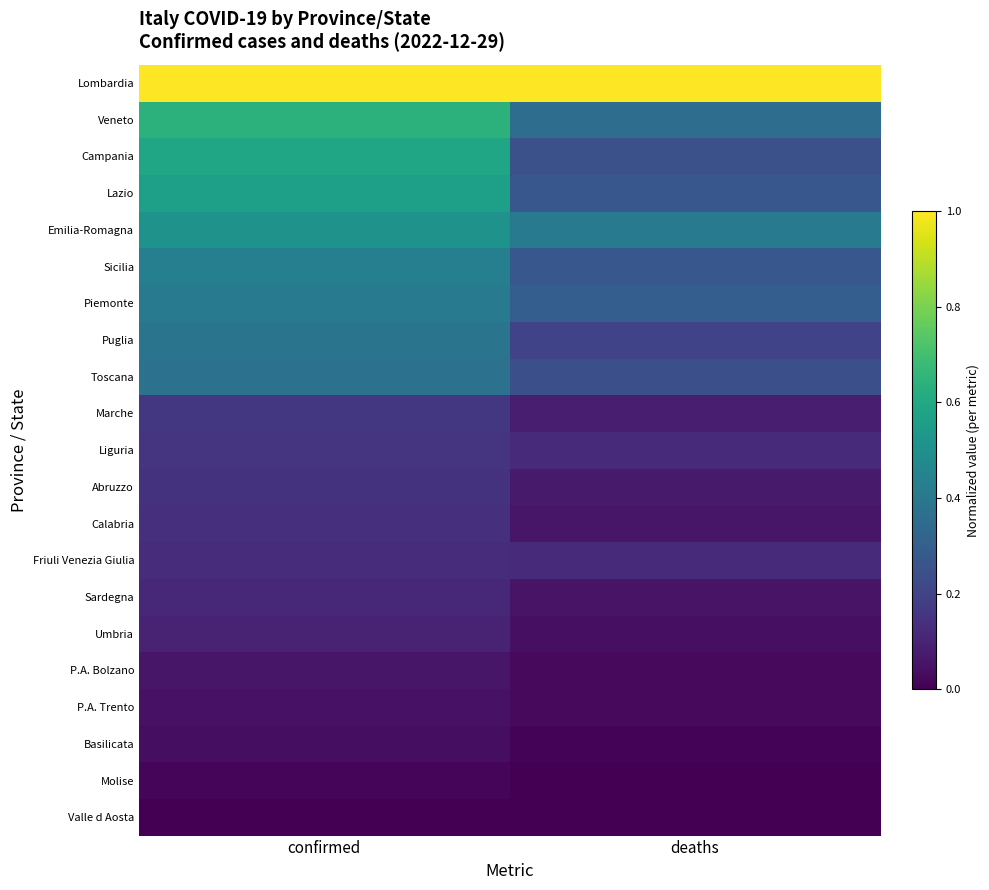

What is the maximum value shown in the chart?

1.0